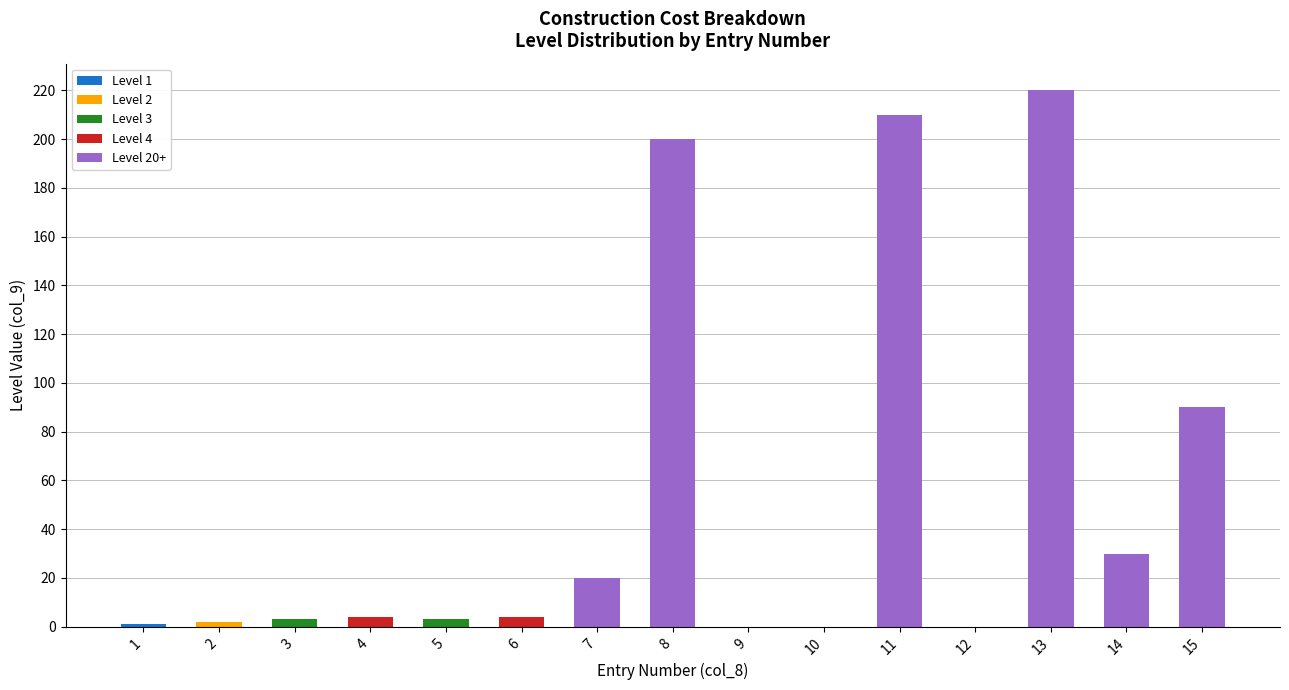

Does the chart contain stacked bars?

Yes